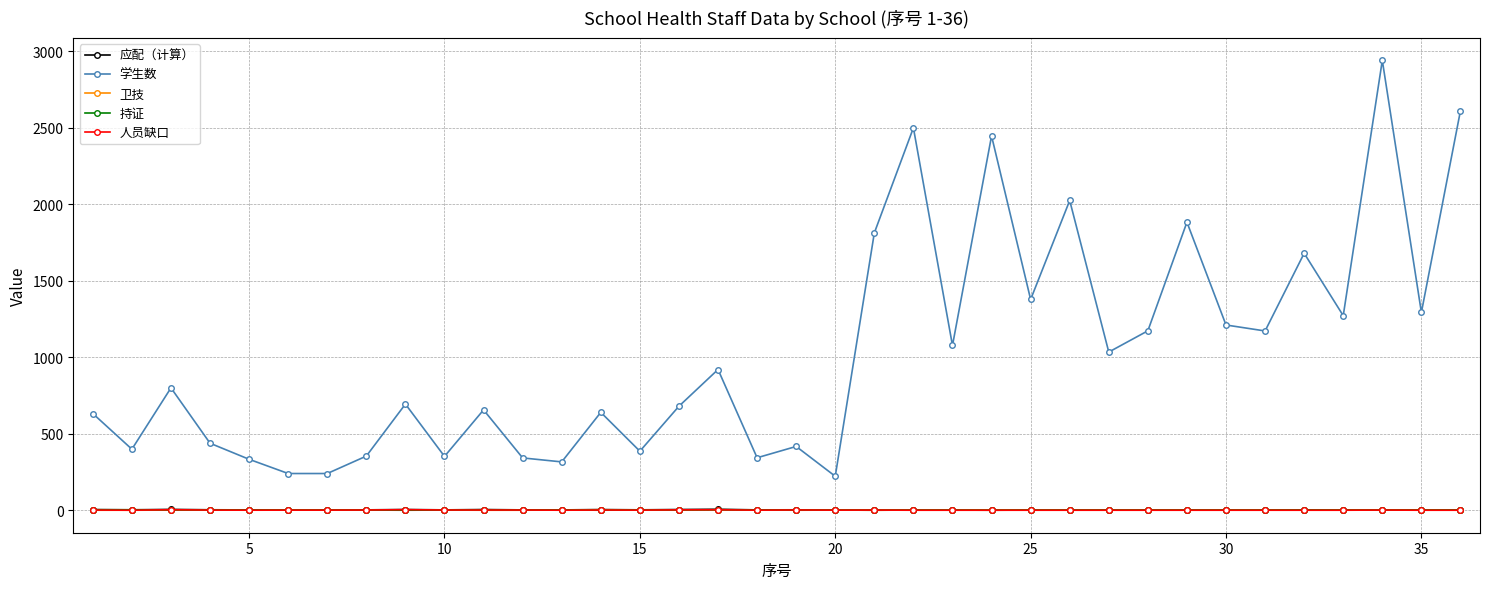

At how many categories does at least one series exceed 2206?

4